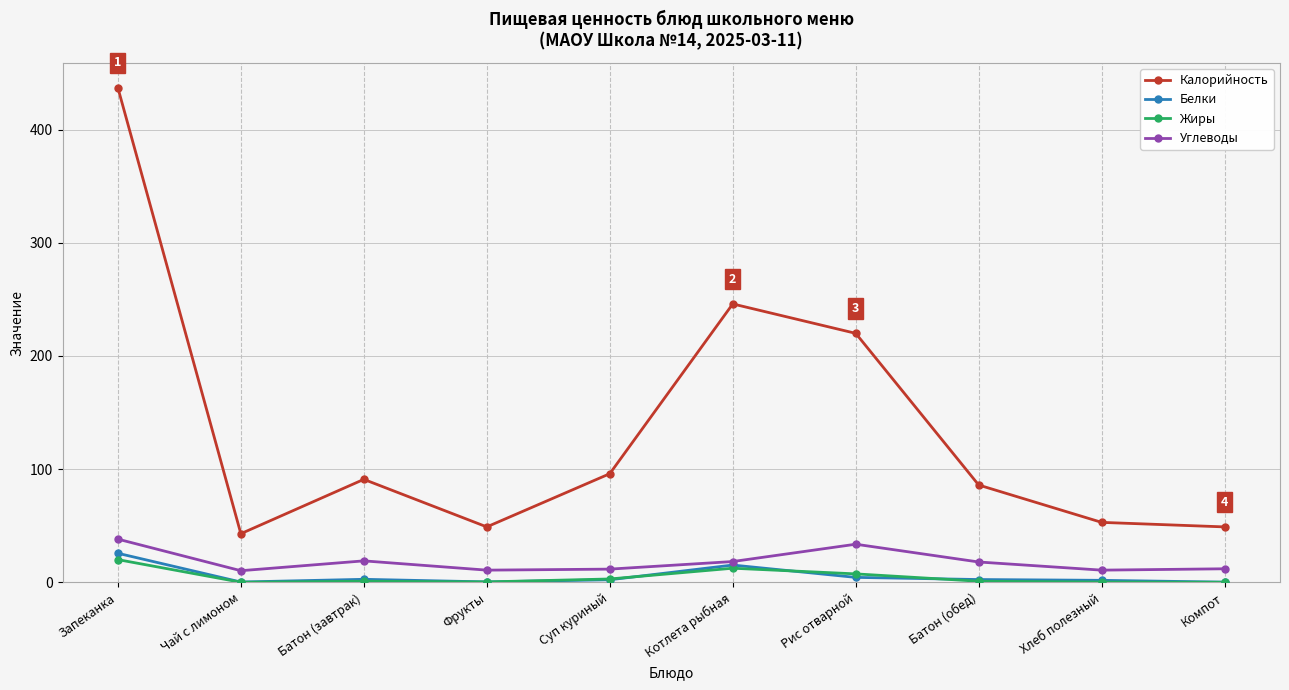

What is the difference between the second highest and minimum values in the Белки series?

15.1